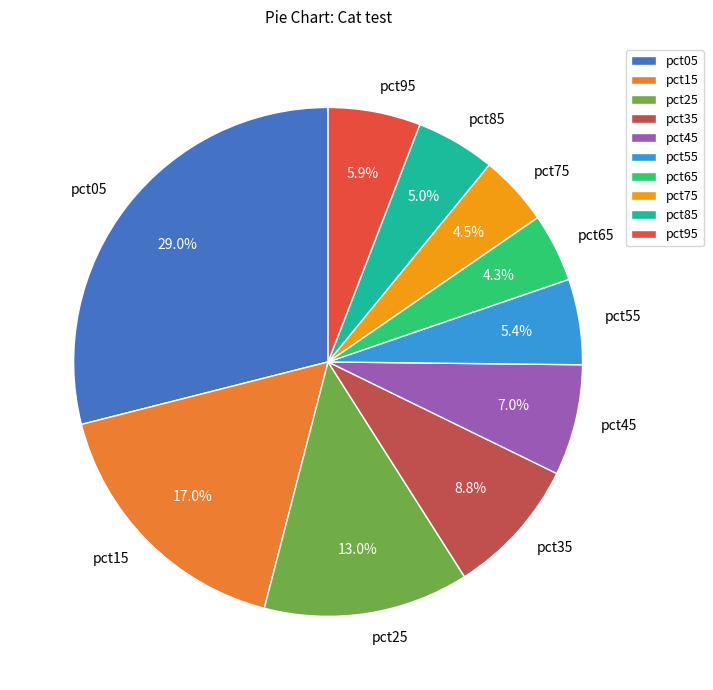

To the nearest percent, what percentage of the pie is pct55?

5%